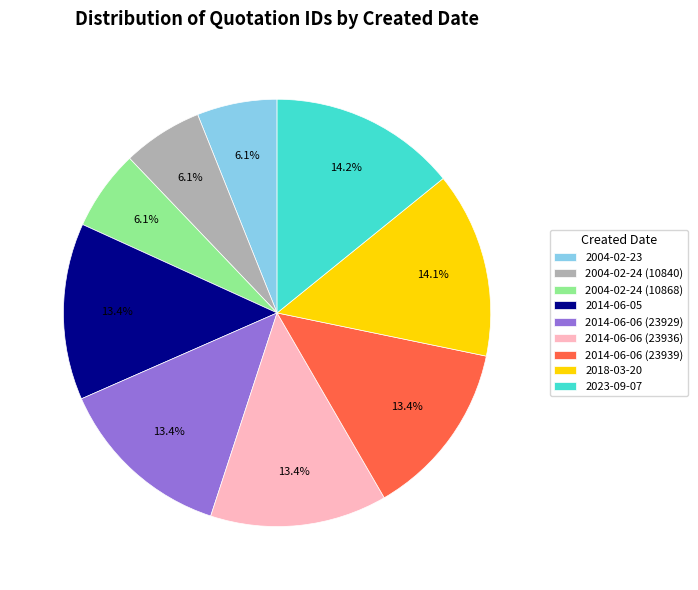

What is the ratio of the value at 2004-02-24 (10840) to the value at 2014-06-06 (23929)?

0.5